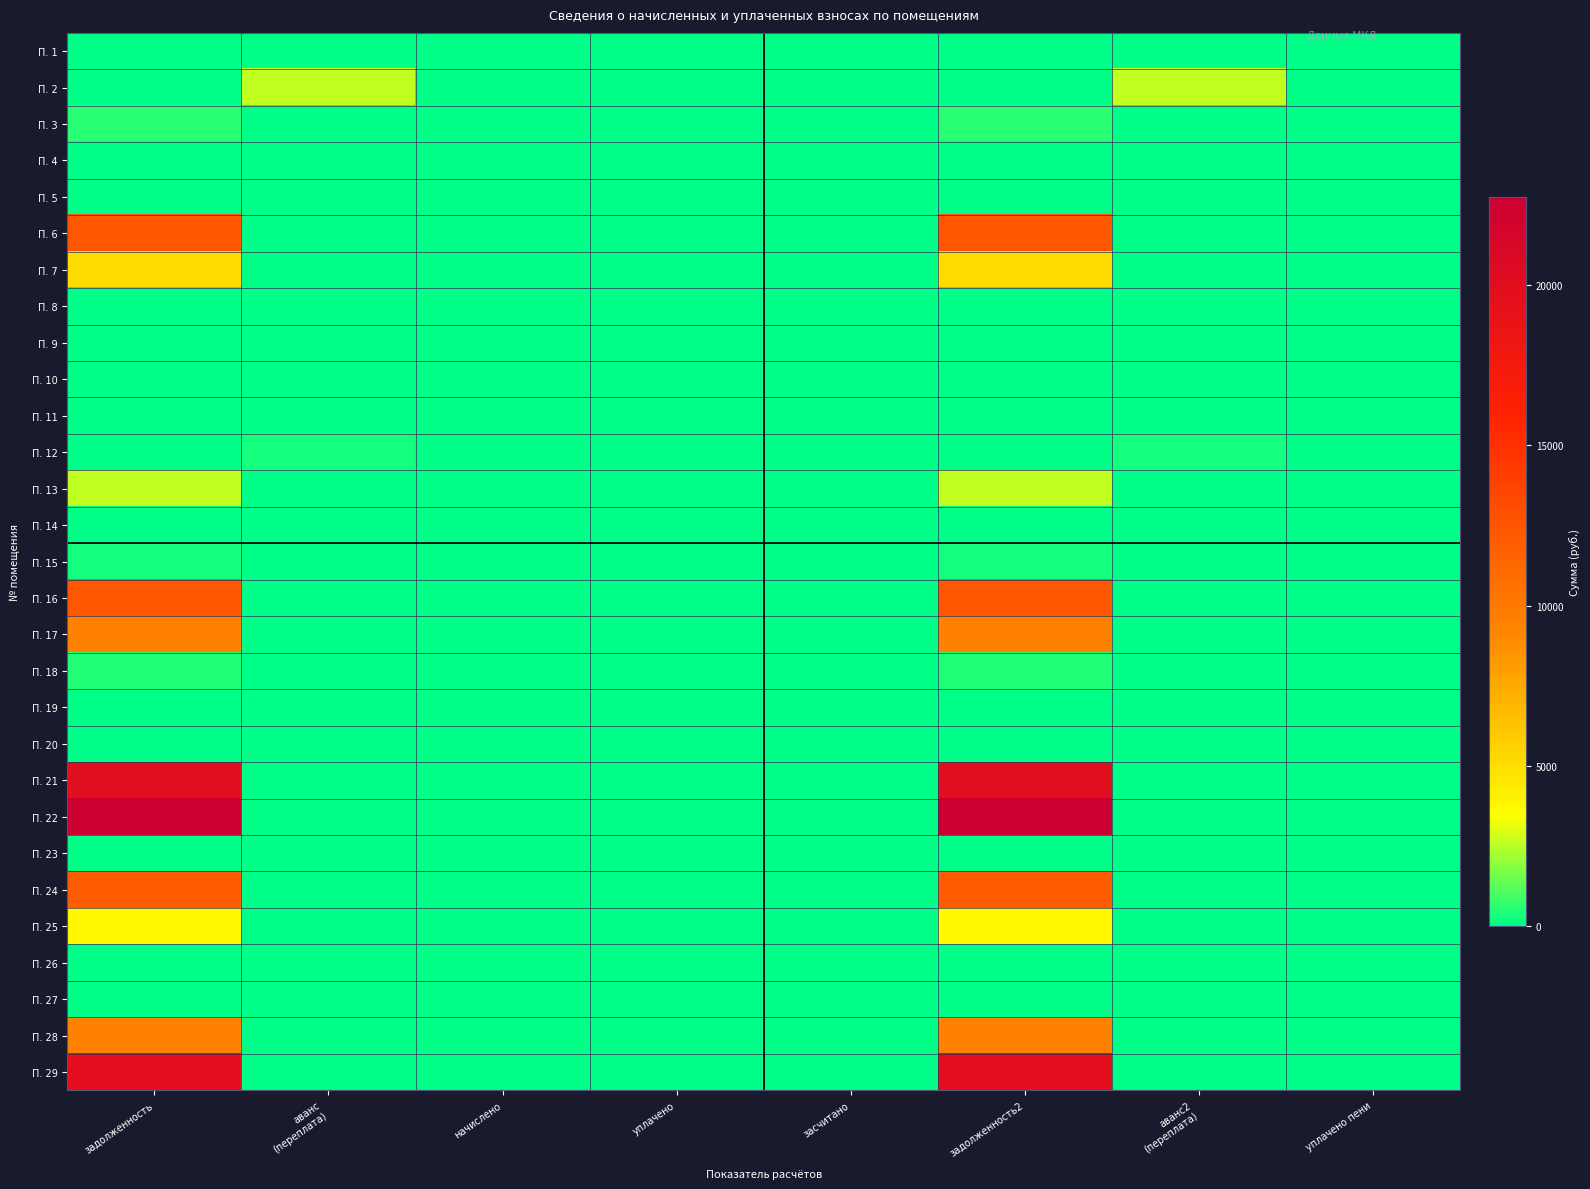

Reading left to right, transcribe all the data shown in this chart.

П. 1: задолженность=0.0	аванс
(переплата)=0.0	начислено=0.0	уплачено=0.0	засчитано=0.0	задолженность2=0.0	аванс2
(переплата)=0.0	уплачено пени=0.0
П. 2: задолженность=0.0	аванс
(переплата)=2581.1	начислено=0.0	уплачено=0.0	засчитано=0.0	задолженность2=0.0	аванс2
(переплата)=2581.1	уплачено пени=0.0
П. 3: задолженность=550.2	аванс
(переплата)=0.0	начислено=0.0	уплачено=0.0	засчитано=0.0	задолженность2=550.2	аванс2
(переплата)=0.0	уплачено пени=0.0
П. 4: задолженность=0.0	аванс
(переплата)=0.6	начислено=0.0	уплачено=0.0	засчитано=0.0	задолженность2=0.0	аванс2
(переплата)=0.6	уплачено пени=0.0
П. 5: задолженность=0.0	аванс
(переплата)=0.6	начислено=0.0	уплачено=0.0	засчитано=0.0	задолженность2=0.0	аванс2
(переплата)=0.6	уплачено пени=0.0
П. 6: задолженность=12421.4	аванс
(переплата)=0.0	начислено=0.0	уплачено=0.0	засчитано=0.0	задолженность2=12421.4	аванс2
(переплата)=0.0	уплачено пени=0.0
П. 7: задолженность=5148.1	аванс
(переплата)=0.0	начислено=0.0	уплачено=0.0	засчитано=0.0	задолженность2=5148.1	аванс2
(переплата)=0.0	уплачено пени=0.0
П. 8: задолженность=0.0	аванс
(переплата)=0.8	начислено=0.0	уплачено=0.0	засчитано=0.0	задолженность2=0.0	аванс2
(переплата)=0.8	уплачено пени=0.0
П. 9: задолженность=0.0	аванс
(переплата)=0.0	начислено=0.0	уплачено=0.0	засчитано=0.0	задолженность2=0.0	аванс2
(переплата)=0.0	уплачено пени=0.0
П. 10: задолженность=0.0	аванс
(переплата)=0.0	начислено=0.0	уплачено=0.0	засчитано=0.0	задолженность2=0.0	аванс2
(переплата)=0.0	уплачено пени=0.0
П. 11: задолженность=0.0	аванс
(переплата)=0.0	начислено=0.0	уплачено=0.0	засчитано=0.0	задолженность2=0.0	аванс2
(переплата)=0.0	уплачено пени=0.0
П. 12: задолженность=0.0	аванс
(переплата)=320.4	начислено=0.0	уплачено=0.0	засчитано=0.0	задолженность2=0.0	аванс2
(переплата)=320.4	уплачено пени=0.0
П. 13: задолженность=2593.6	аванс
(переплата)=0.0	начислено=0.0	уплачено=0.0	засчитано=0.0	задолженность2=2593.6	аванс2
(переплата)=0.0	уплачено пени=0.0
П. 14: задолженность=0.0	аванс
(переплата)=0.0	начислено=0.0	уплачено=0.0	засчитано=0.0	задолженность2=0.0	аванс2
(переплата)=0.0	уплачено пени=0.0
П. 15: задолженность=325.4	аванс
(переплата)=0.0	начислено=0.0	уплачено=0.0	засчитано=0.0	задолженность2=325.4	аванс2
(переплата)=0.0	уплачено пени=0.0
П. 16: задолженность=12322.7	аванс
(переплата)=0.0	начислено=0.0	уплачено=0.0	засчитано=0.0	задолженность2=12322.7	аванс2
(переплата)=0.0	уплачено пени=0.0
П. 17: задолженность=9577.7	аванс
(переплата)=0.0	начислено=0.0	уплачено=0.0	засчитано=0.0	задолженность2=9577.7	аванс2
(переплата)=0.0	уплачено пени=0.0
П. 18: задолженность=530.5	аванс
(переплата)=0.0	начислено=0.0	уплачено=0.0	засчитано=0.0	задолженность2=530.5	аванс2
(переплата)=0.0	уплачено пени=0.0
П. 19: задолженность=0.0	аванс
(переплата)=0.2	начислено=0.0	уплачено=0.0	засчитано=0.0	задолженность2=0.0	аванс2
(переплата)=0.2	уплачено пени=0.0
П. 20: задолженность=0.0	аванс
(переплата)=0.0	начислено=0.0	уплачено=0.0	засчитано=0.0	задолженность2=0.0	аванс2
(переплата)=0.0	уплачено пени=0.0
П. 21: задолженность=19866.4	аванс
(переплата)=0.0	начислено=0.0	уплачено=0.0	засчитано=0.0	задолженность2=19866.4	аванс2
(переплата)=0.0	уплачено пени=0.0
П. 22: задолженность=22749.6	аванс
(переплата)=0.0	начислено=0.0	уплачено=0.0	засчитано=0.0	задолженность2=22749.6	аванс2
(переплата)=0.0	уплачено пени=0.0
П. 23: задолженность=0.0	аванс
(переплата)=0.0	начислено=0.0	уплачено=0.0	засчитано=0.0	задолженность2=0.0	аванс2
(переплата)=0.0	уплачено пени=0.0
П. 24: задолженность=12046.2	аванс
(переплата)=0.0	начислено=0.0	уплачено=0.0	засчитано=0.0	задолженность2=12046.2	аванс2
(переплата)=0.0	уплачено пени=0.0
П. 25: задолженность=3735.3	аванс
(переплата)=0.0	начислено=0.0	уплачено=0.0	засчитано=0.0	задолженность2=3735.3	аванс2
(переплата)=0.0	уплачено пени=0.0
П. 26: задолженность=29.4	аванс
(переплата)=0.0	начислено=0.0	уплачено=0.0	засчитано=0.0	задолженность2=29.4	аванс2
(переплата)=0.0	уплачено пени=0.0
П. 27: задолженность=0.0	аванс
(переплата)=0.6	начислено=0.0	уплачено=0.0	засчитано=0.0	задолженность2=0.0	аванс2
(переплата)=0.6	уплачено пени=0.0
П. 28: задолженность=9518.5	аванс
(переплата)=0.0	начислено=0.0	уплачено=0.0	засчитано=0.0	задолженность2=9518.5	аванс2
(переплата)=0.0	уплачено пени=0.0
П. 29: задолженность=19728.2	аванс
(переплата)=0.0	начислено=0.0	уплачено=0.0	засчитано=0.0	задолженность2=19728.2	аванс2
(переплата)=0.0	уплачено пени=0.0